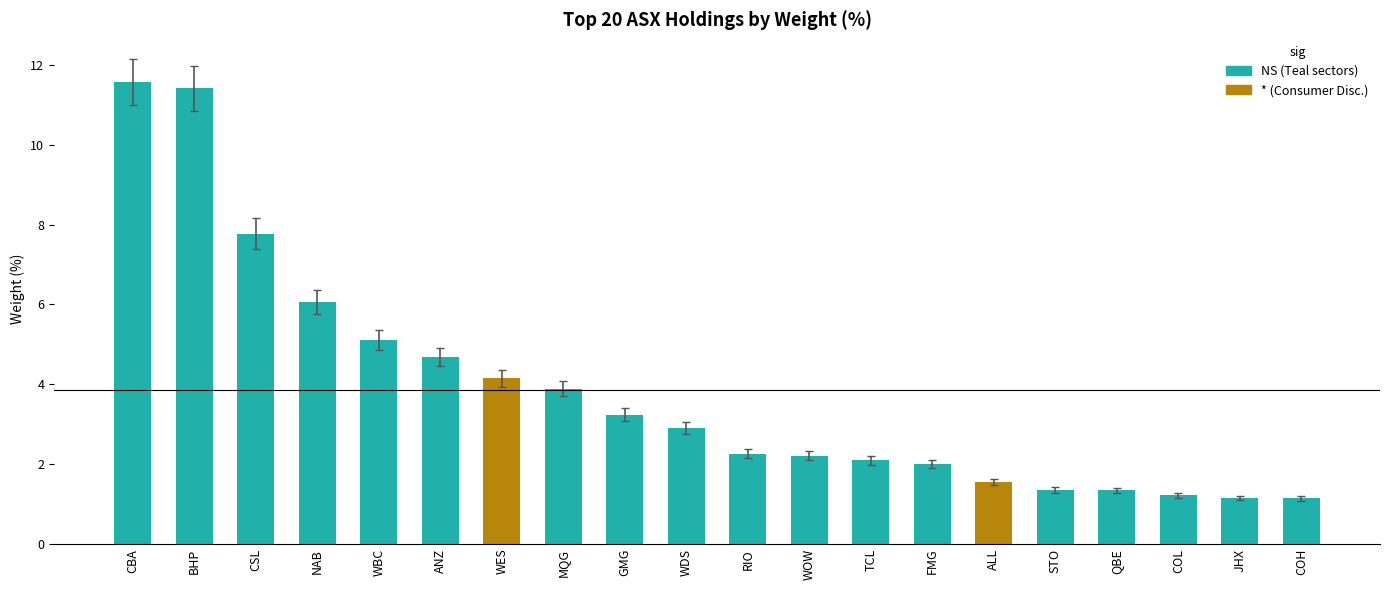

Where is the data nearest to the value 6?

NAB